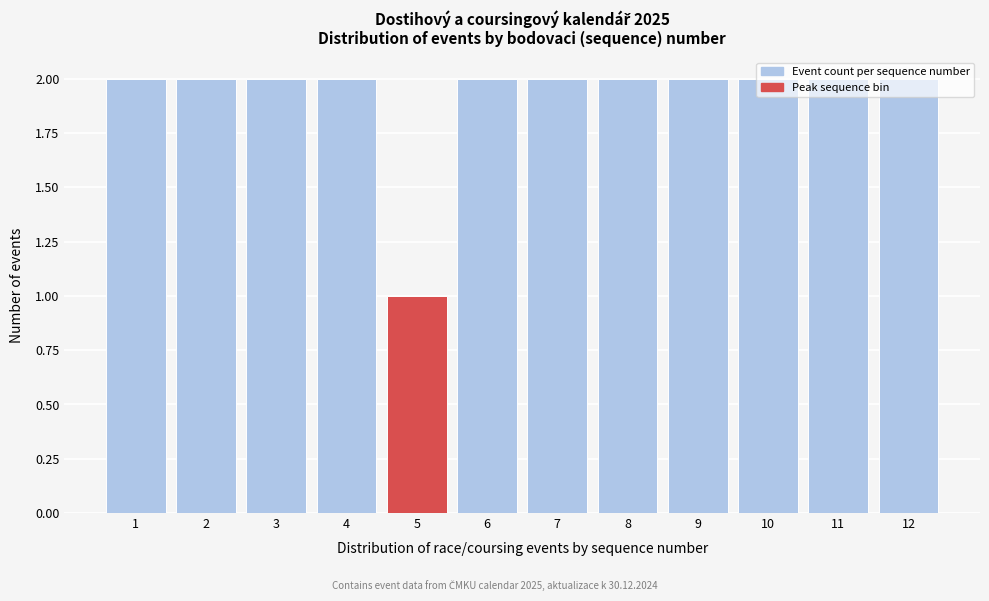

Reading left to right, list every bar in this chart as the range it spans on the x-axis followed by its height. The values are not printed on the chart, so give them approximately, as read against the axis.

0.5 to 1.5: 2
1.5 to 2.5: 2
2.5 to 3.5: 2
3.5 to 4.5: 2
4.5 to 5.5: 1
5.5 to 6.5: 2
6.5 to 7.5: 2
7.5 to 8.5: 2
8.5 to 9.5: 2
9.5 to 10.5: 2
10.5 to 11.5: 2
11.5 to 12.5: 2